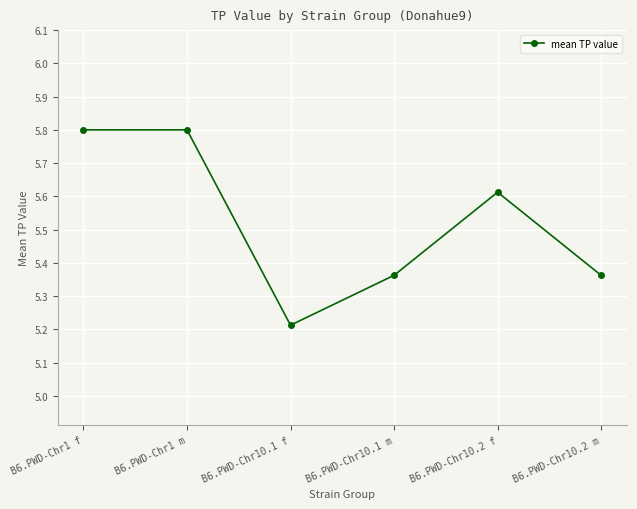

Approximately how many times larger is the value at B6.PWD-Chr10.1 m compared to B6.PWD-Chr10.2 f?

1.0